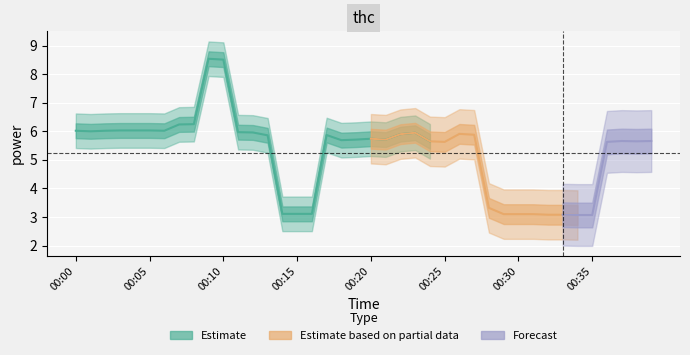

What is the difference between the maximum and minimum values?

5.5